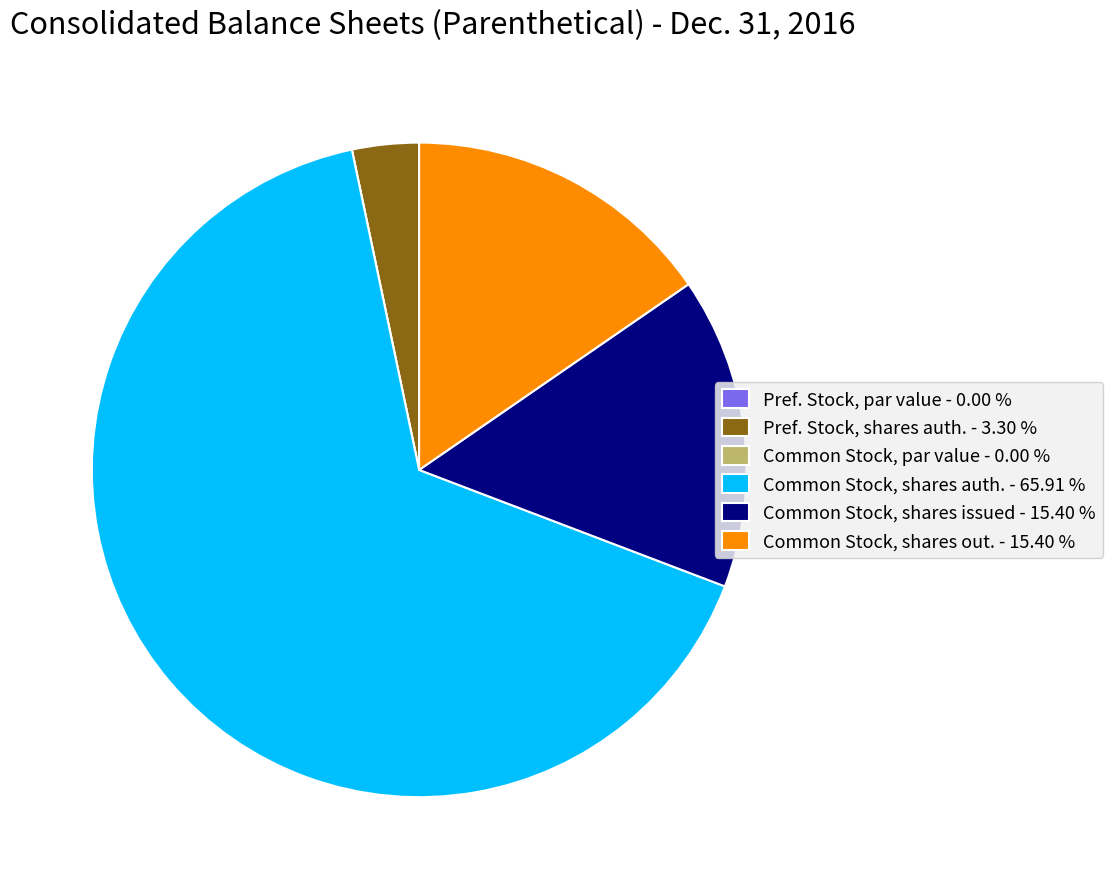

Which category has the biggest portion of the pie?

Common Stock, shares auth. - 65.91 %